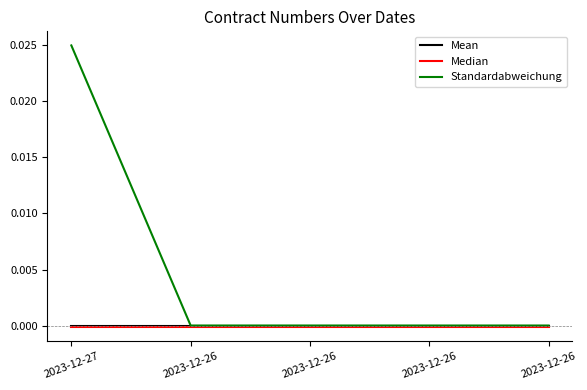

What are all the series names shown in the legend?

Mean, Median, Standardabweichung